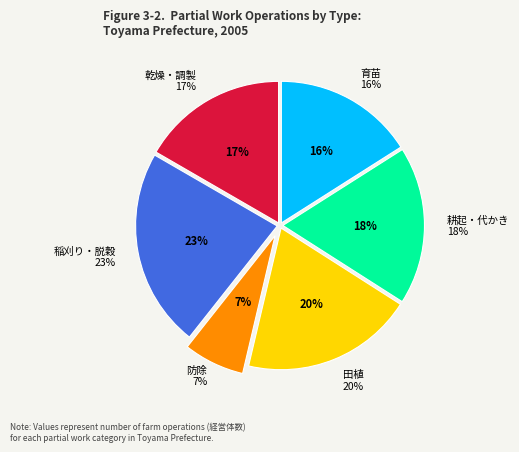

Which has a higher value, 稲刈り・脱穀 or 防除?

稲刈り・脱穀